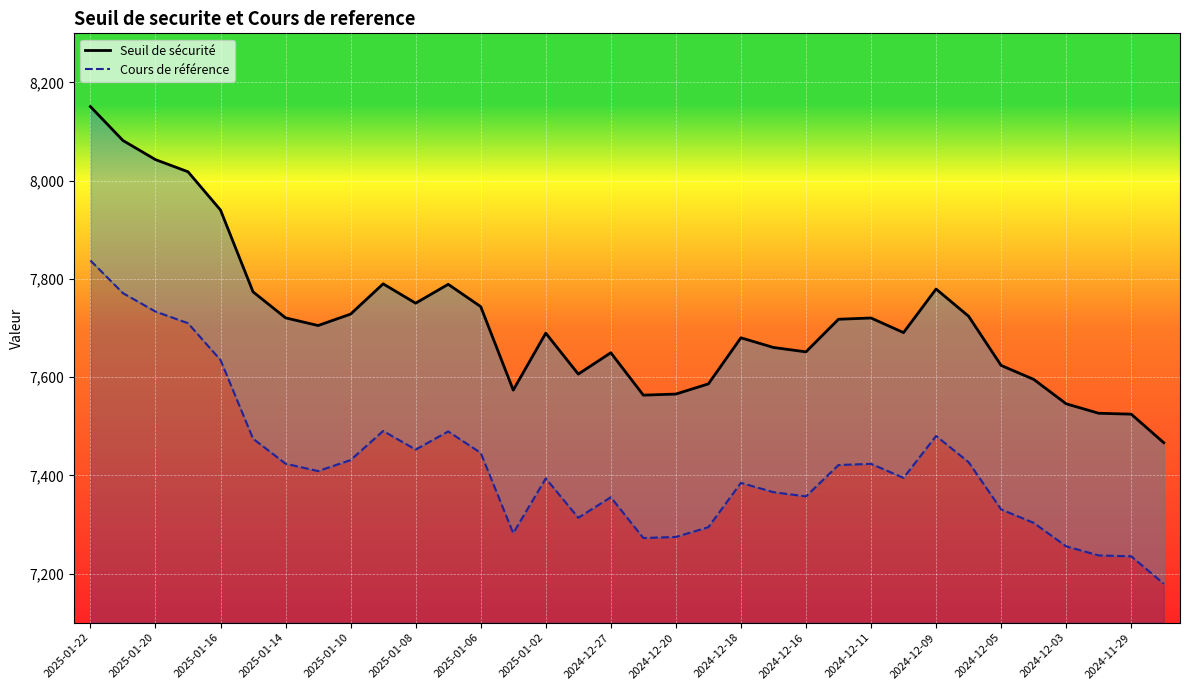

What is the difference between the Cours de référence values at 2025-01-06 and 2024-12-09?

34.5